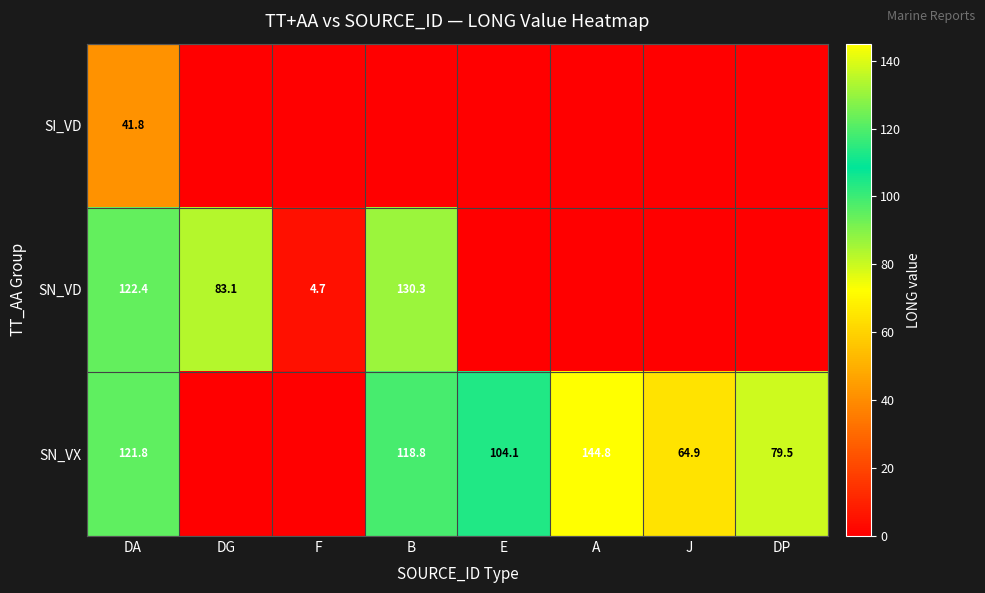

True or false: SN_VX has a value of 79.5 at DP.

True